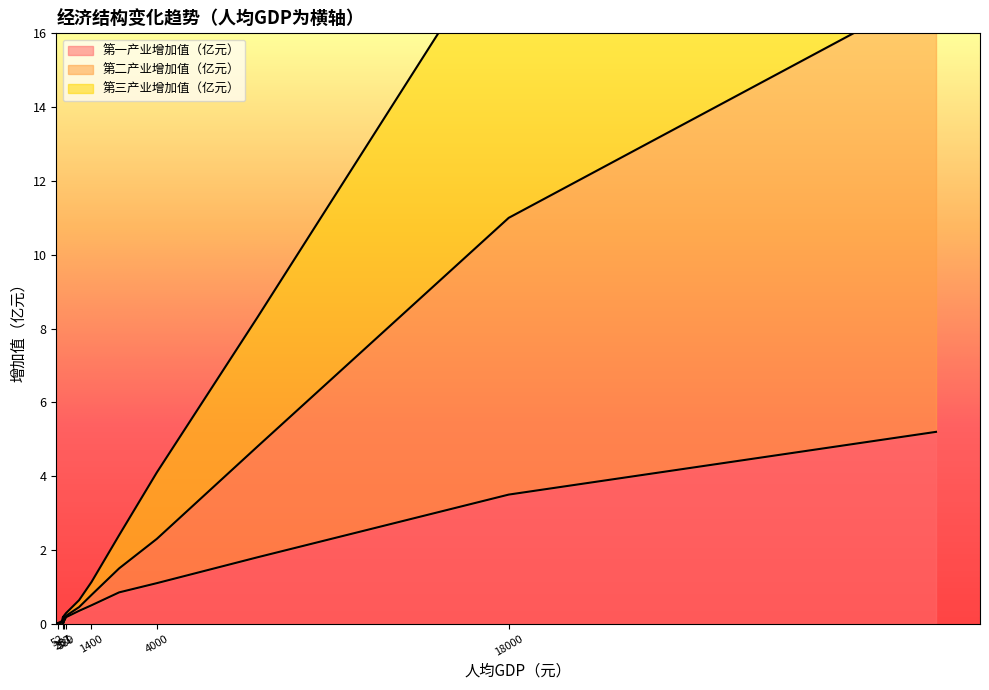

How many lines are shown in the chart?

3